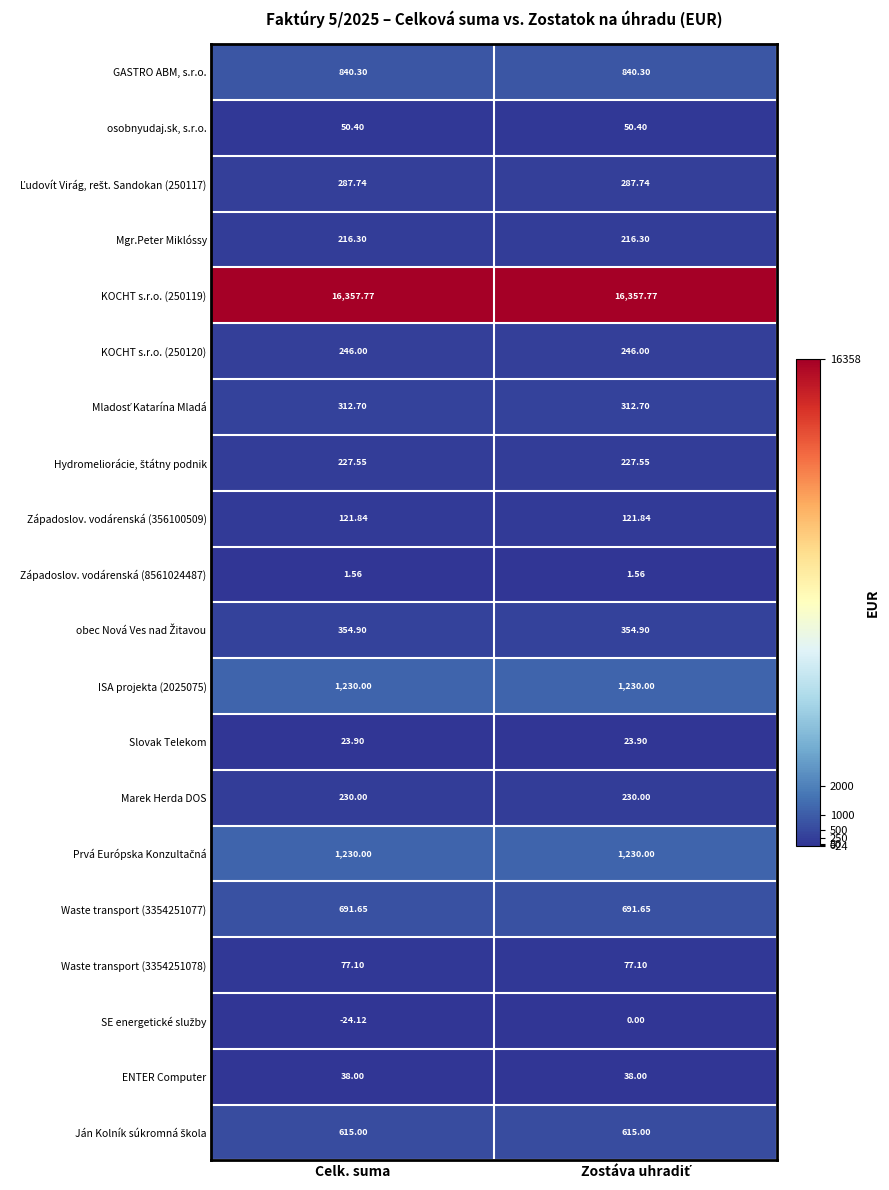

At which category does the chart reach its minimum across all series?

Celk. suma